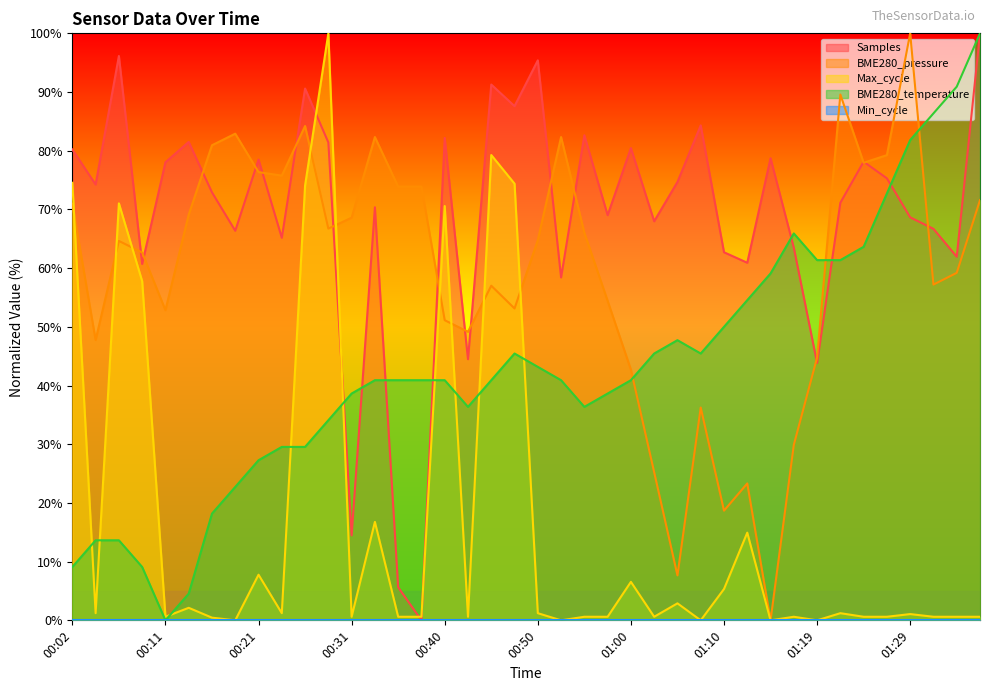

What is the sum of all BME280_pressure values?

2374.9